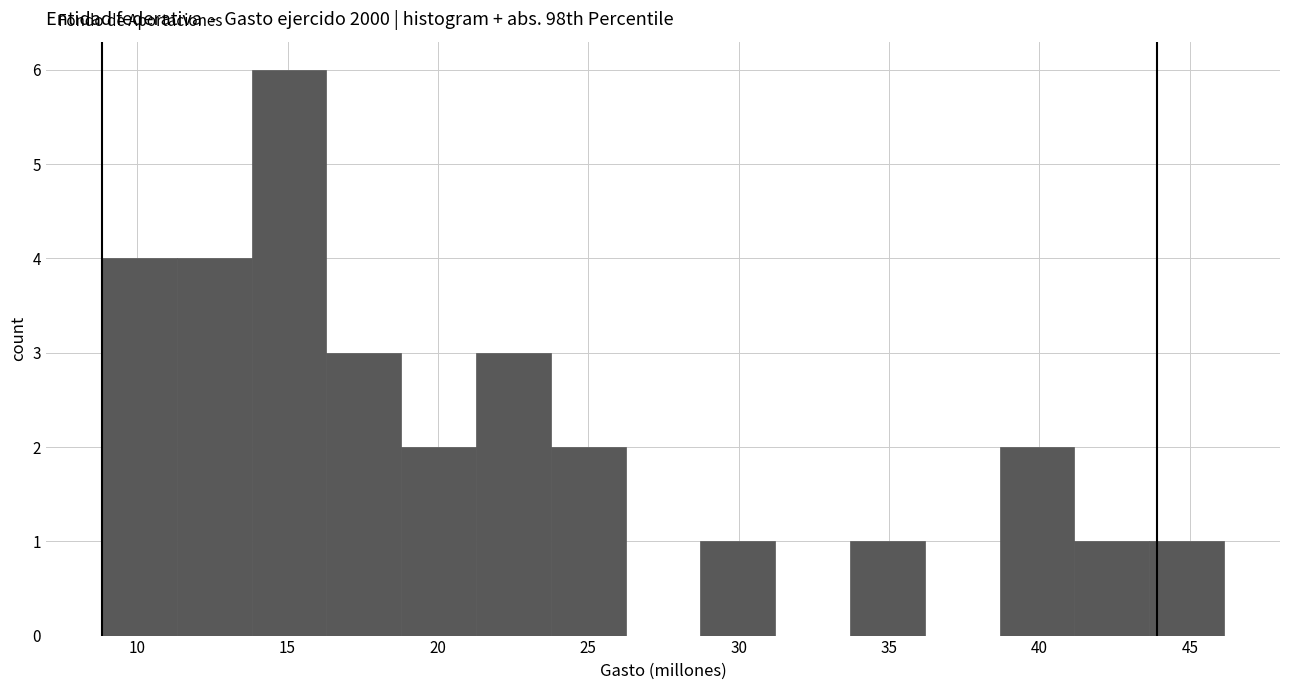

Reading left to right, list every bar in this chart as the range it spans on the x-axis followed by its height. Neither the bar edges nor the heights are printed on the chart, so give them approximately, as read against the axes.

9.0 to 11.5: 4
11.5 to 14.0: 4
14.0 to 16.5: 6
16.5 to 19.0: 3
19.0 to 21.5: 2
21.5 to 24.0: 3
24.0 to 26.0: 2
26.0 to 28.5: 0
28.5 to 31.0: 1
31.0 to 33.5: 0
33.5 to 36.0: 1
36.0 to 38.5: 0
38.5 to 41.0: 2
41.0 to 43.5: 1
43.5 to 46.0: 1